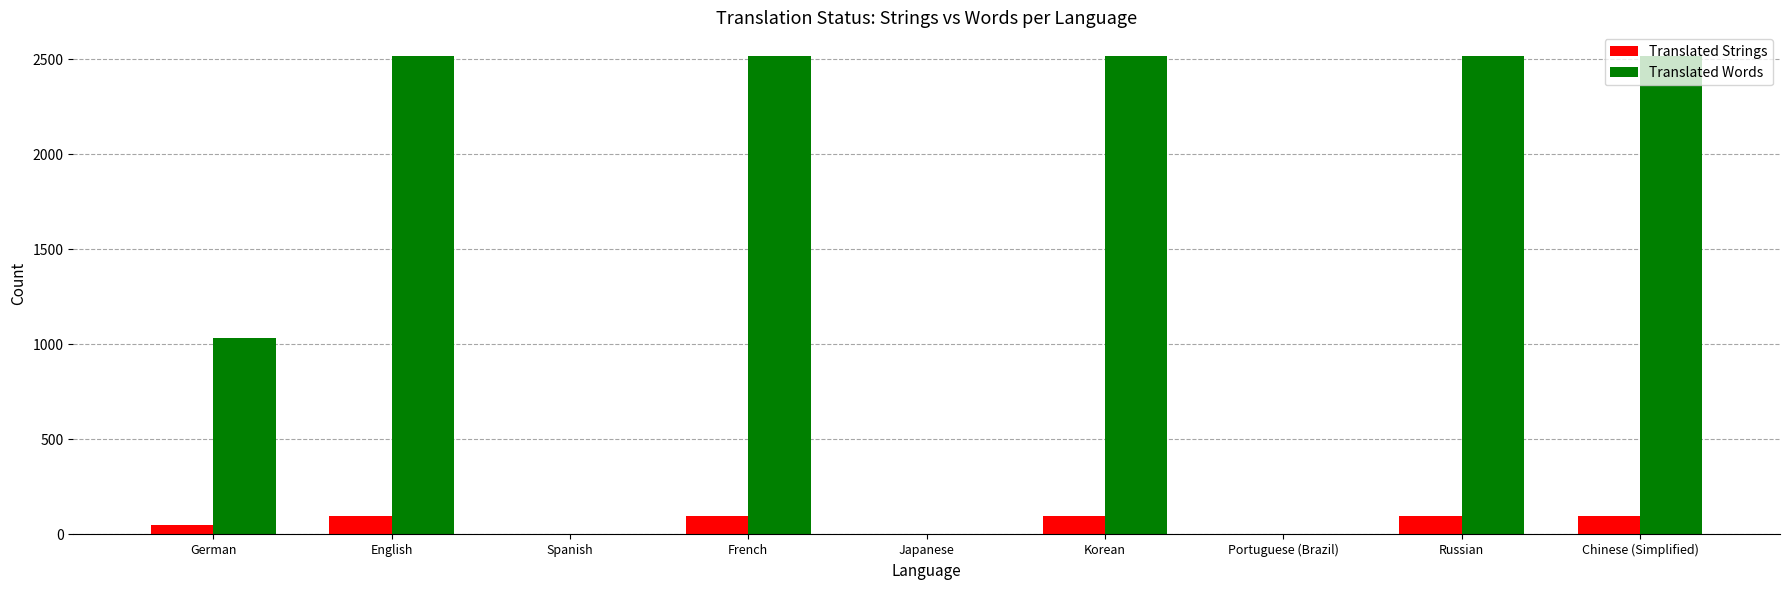

How many data points does each series have?

9